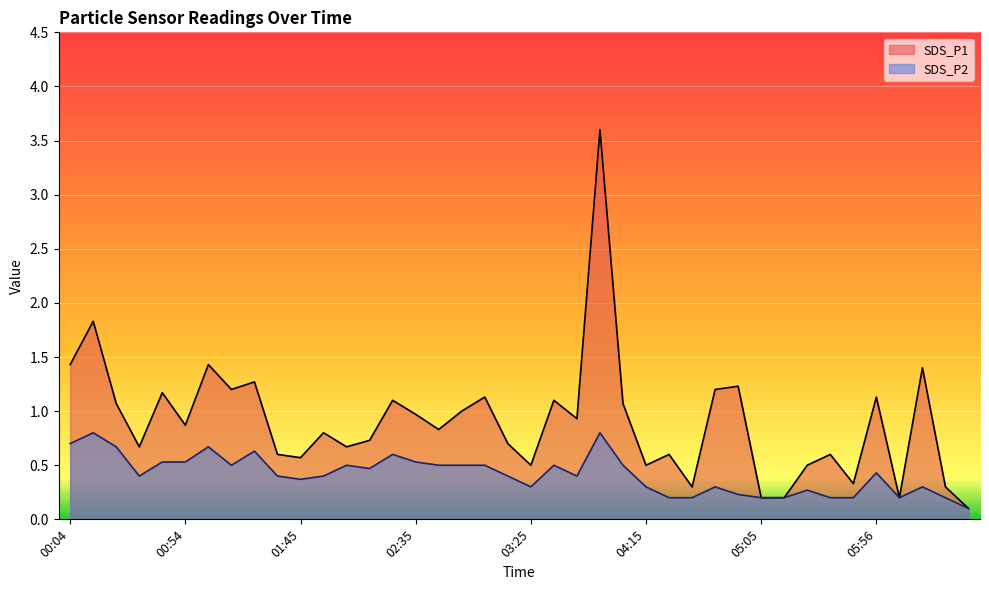

Between 00:24 and 05:15, which series saw the biggest shift?

SDS_P1